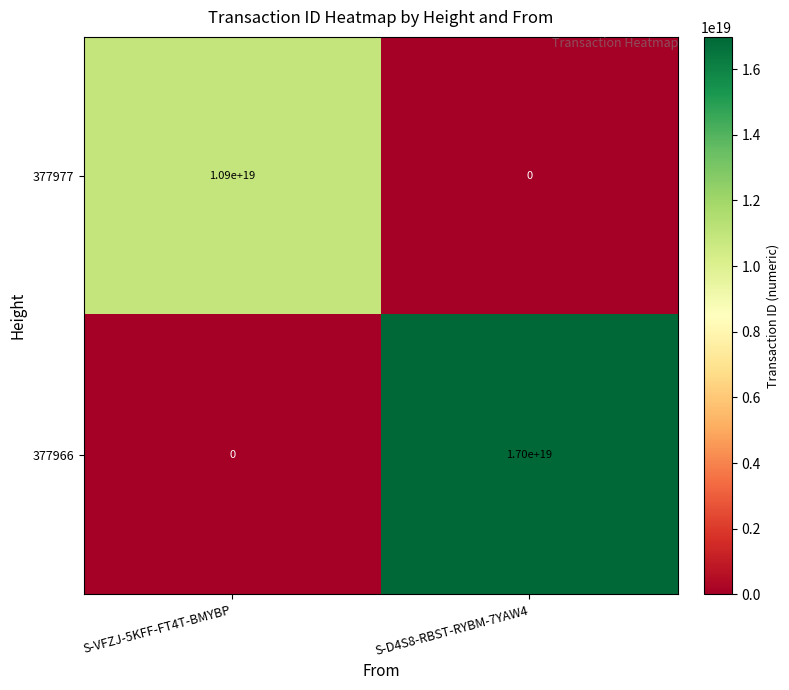

Which series changed the most between S-VFZJ-5KFF-FT4T-BMYBP and S-D4S8-RBST-RYBM-7YAW4?

377966